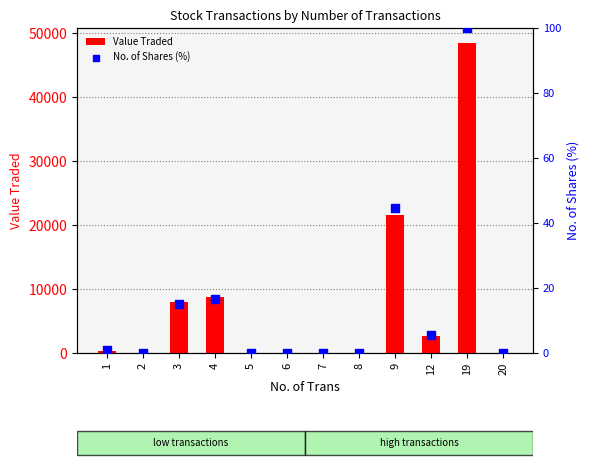

Is the value of Value Traded at 7 greater than the value of No. of Shares (%) at 20?

Yes